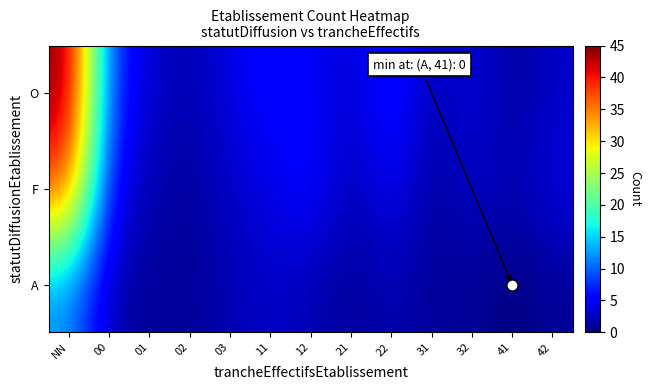

What is the difference between the highest and lowest values at 02?

1